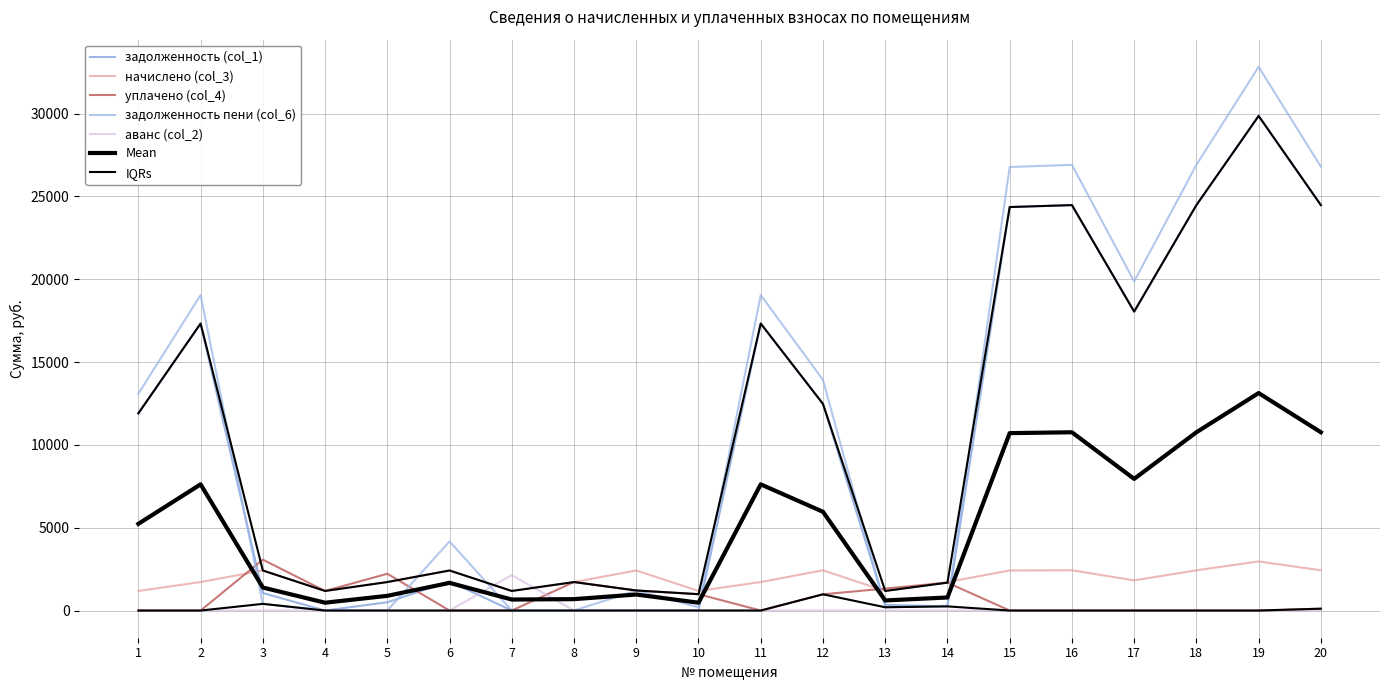

Reading right to left, what are all the values shown in this chart?

задолженность (col_1): 20=24476.4	19=29858.9	18=24476.4	17=18047.5	16=24476.4	15=24358.6	14=250.2	13=342.8	12=12474.8	11=17326.1	10=1.9	9=0.0	8=0.0	7=0.0	6=1757.7	5=499.9	4=0.0	3=1057.6	2=17326.1	1=11904.2
начислено (col_3): 20=2429.7	19=2964.0	18=2429.7	17=1821.3	16=2429.7	15=2418.0	14=1719.9	13=1181.7	12=2429.7	11=1719.9	10=1181.7	9=2418.0	8=1719.9	7=1181.7	6=2418.0	5=1719.9	4=1181.7	3=2418.0	2=1719.9	1=1181.7
уплачено (col_4): 20=111.7	19=0.0	18=0.0	17=0.0	16=0.0	15=0.0	14=1683.0	13=1327.5	12=980.0	11=0.0	10=987.0	9=1210.3	8=1719.9	7=0.0	6=0.0	5=2220.0	4=1182.0	3=3072.6	2=0.0	1=0.0
задолженность пени (col_6): 20=26794.4	19=32822.9	18=26906.1	17=19868.8	16=26906.1	15=26776.6	14=287.1	13=196.9	12=13924.5	11=19046.0	10=196.6	9=1206.4	8=0.0	7=0.0	6=4175.7	5=0.0	4=0.0	3=403.0	2=19046.0	1=13085.9
аванс (col_2): 20=0.0	19=0.0	18=0.0	17=0.0	16=0.0	15=0.0	14=0.0	13=0.0	12=0.0	11=0.0	10=0.0	9=1.3	8=0.0	7=2141.8	6=0.0	5=0.0	4=1.0	3=0.0	2=0.0	1=0.0